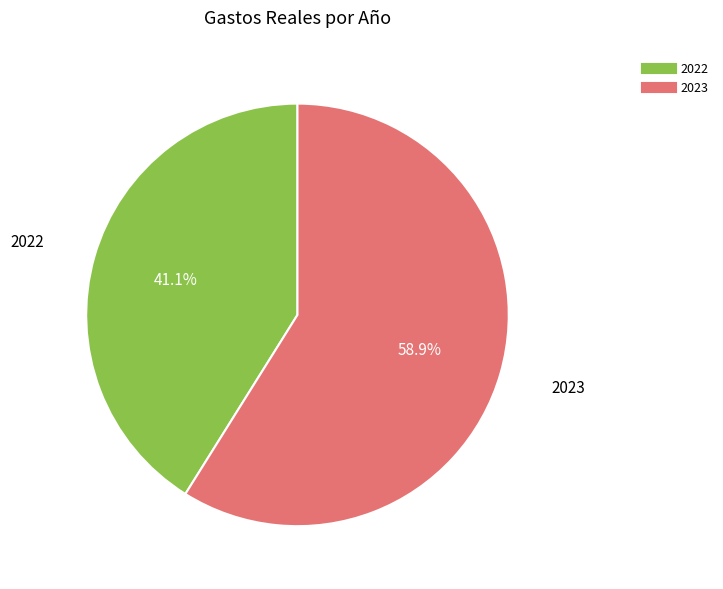

True or false: 2023 accounts for 59% of the total.

True